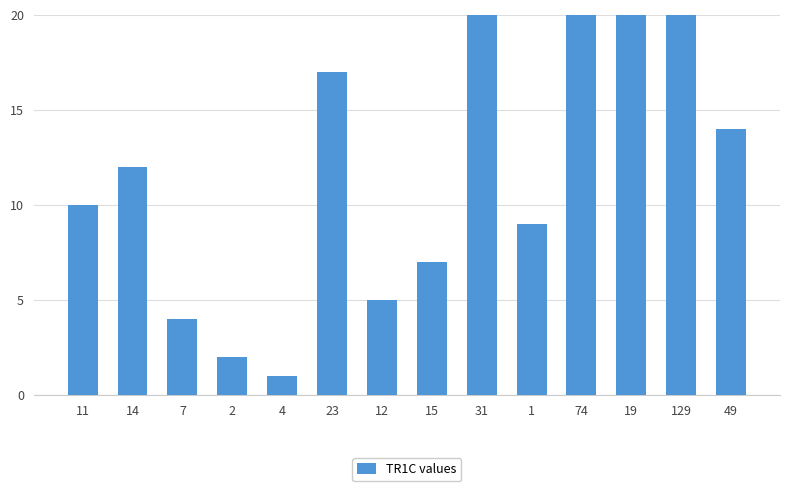

Where does the data first go above 12?

23